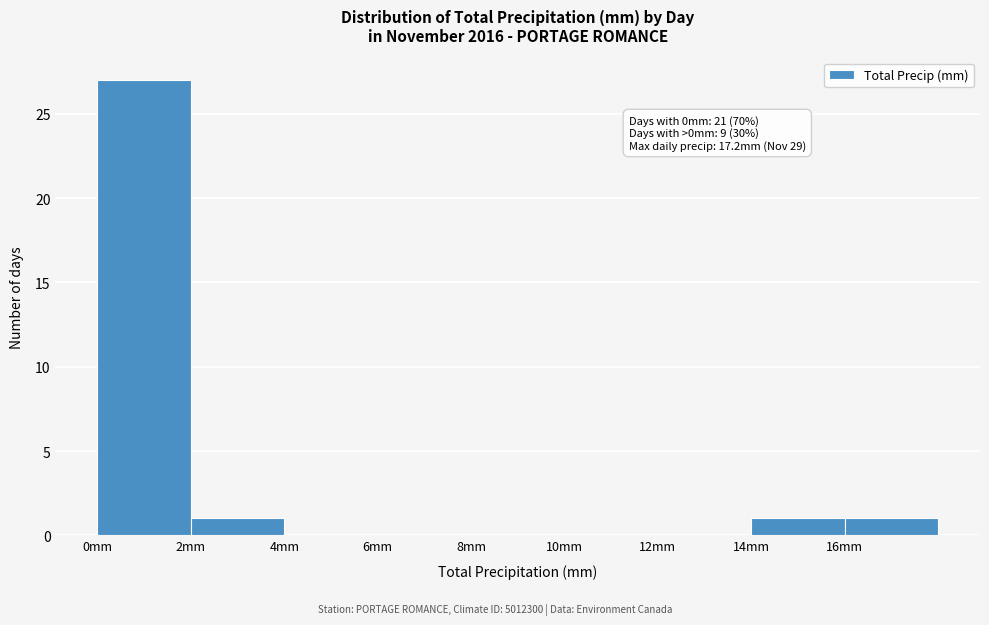

Over which range of the x-axis is the bar tallest?

0 to 2